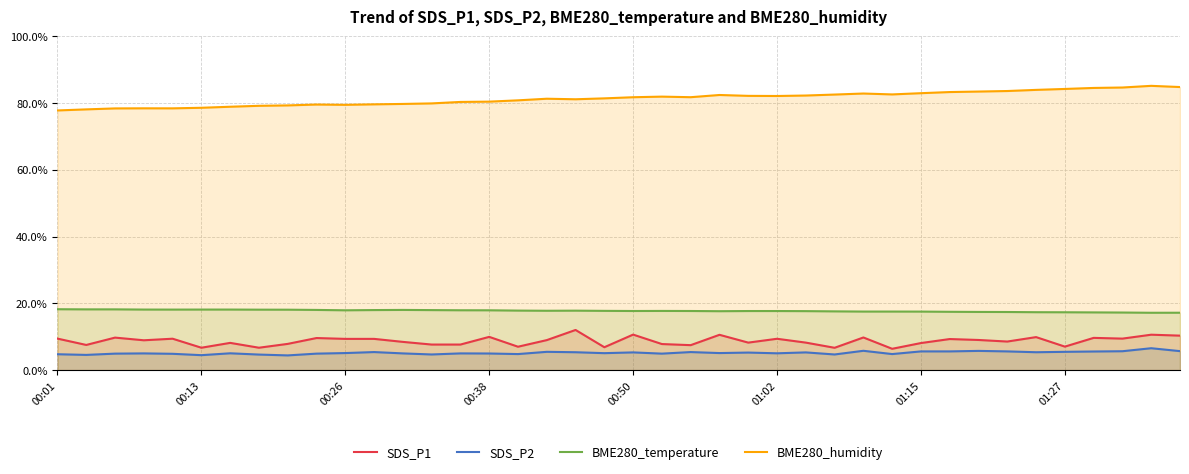

At 39, list the series in order from largest to smallest.

BME280_humidity, BME280_temperature, SDS_P1, SDS_P2